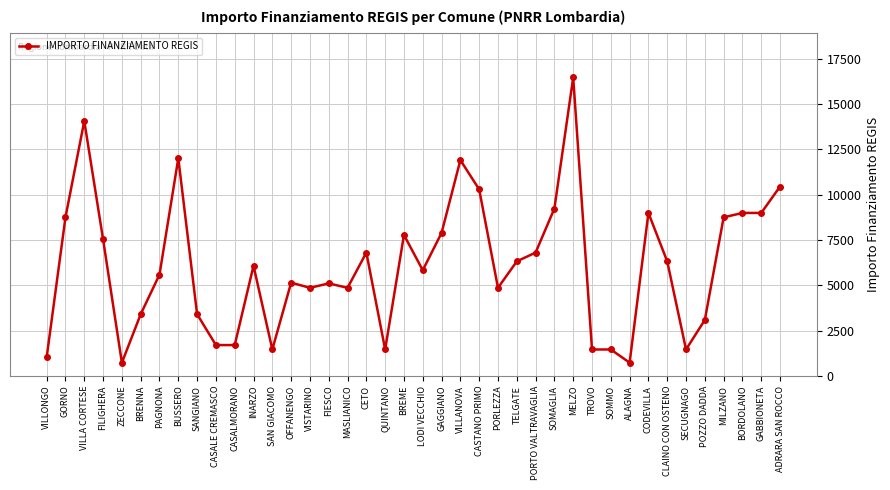

At which category does the data reach its first local peak?

VILLA CORTESE